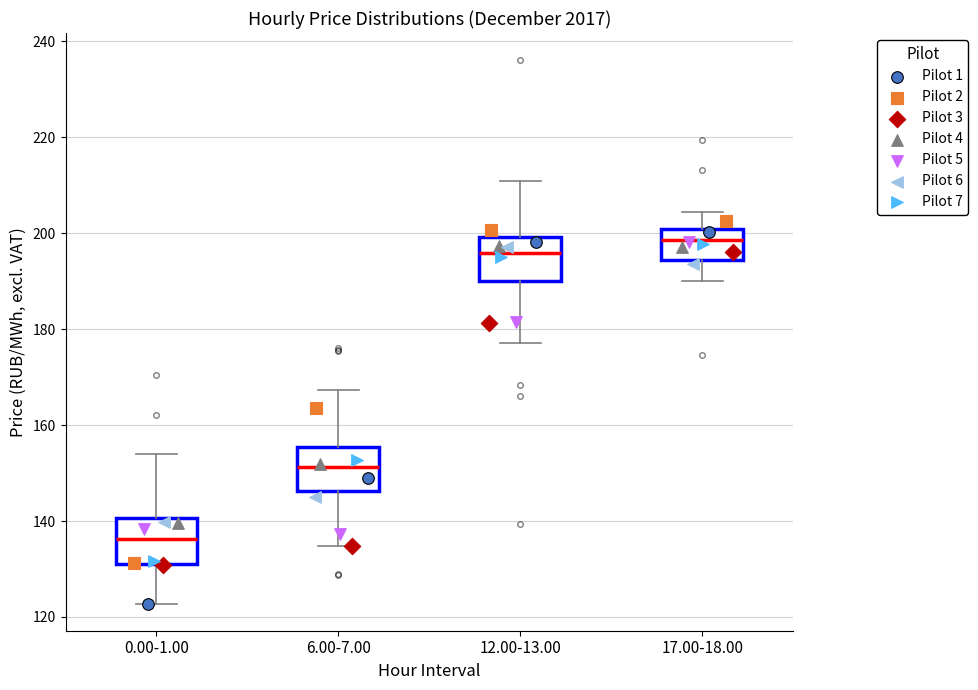

Reading left to right, read every box against the y-axis: the position of its median line, the range the box covers, and the ends of its whiskers. The values are not printed on the chart, so give them approximately, as read against the axis.

0.00-1.00: median 136, box 132 to 140, whiskers 122 to 154
6.00-7.00: median 152, box 146 to 156, whiskers 134 to 168
12.00-13.00: median 196, box 190 to 200, whiskers 178 to 210
17.00-18.00: median 198, box 194 to 200, whiskers 190 to 204